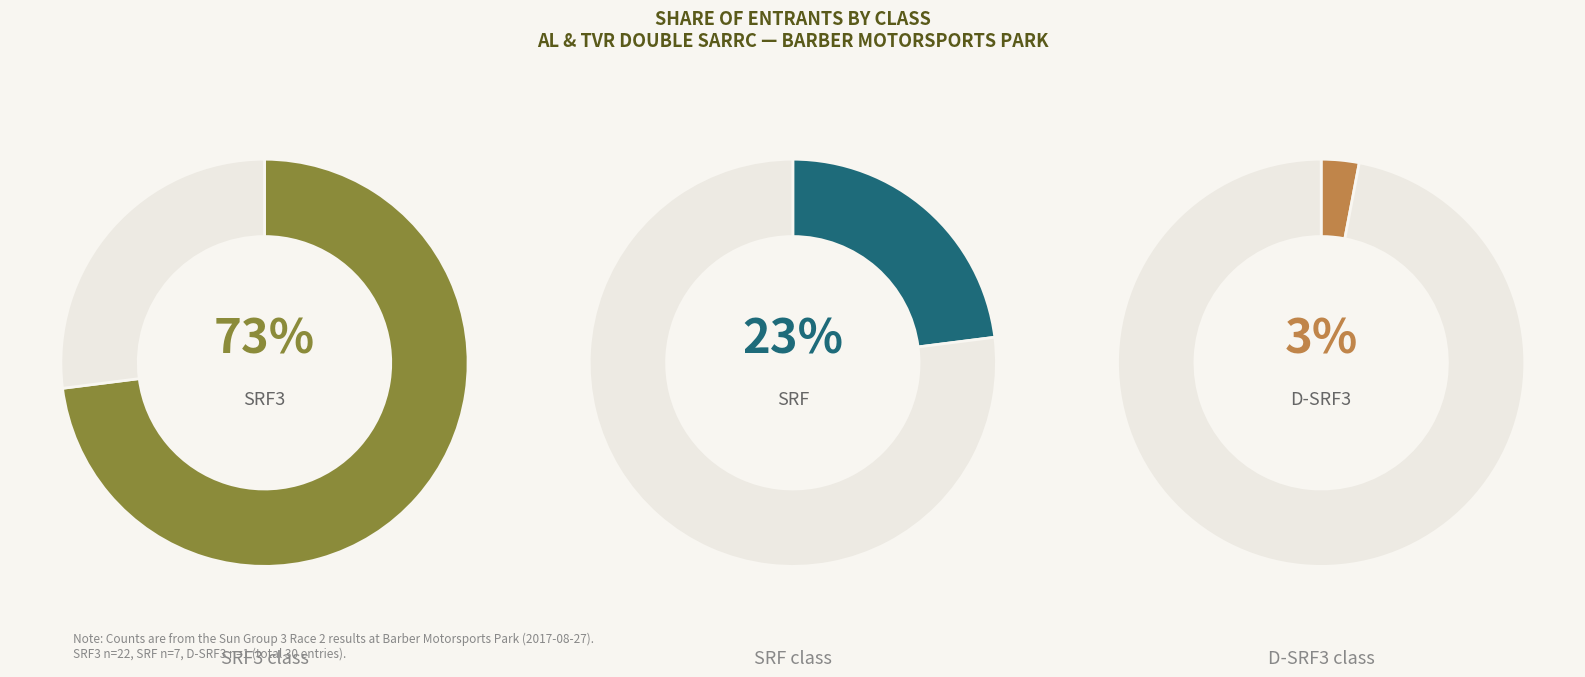

Is it true that SRF3 is 86% of the pie?

False